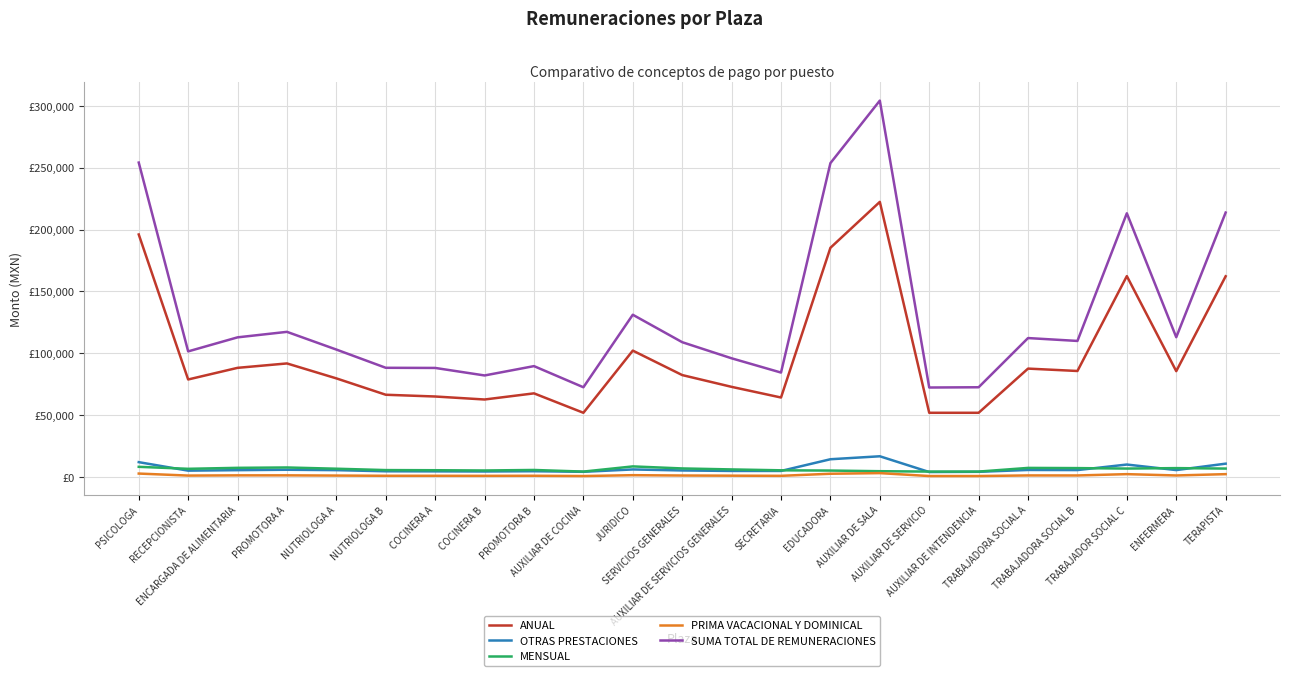

True or false: OTRAS PRESTACIONES and PRIMA VACACIONAL Y DOMINICAL cross at least once.

False